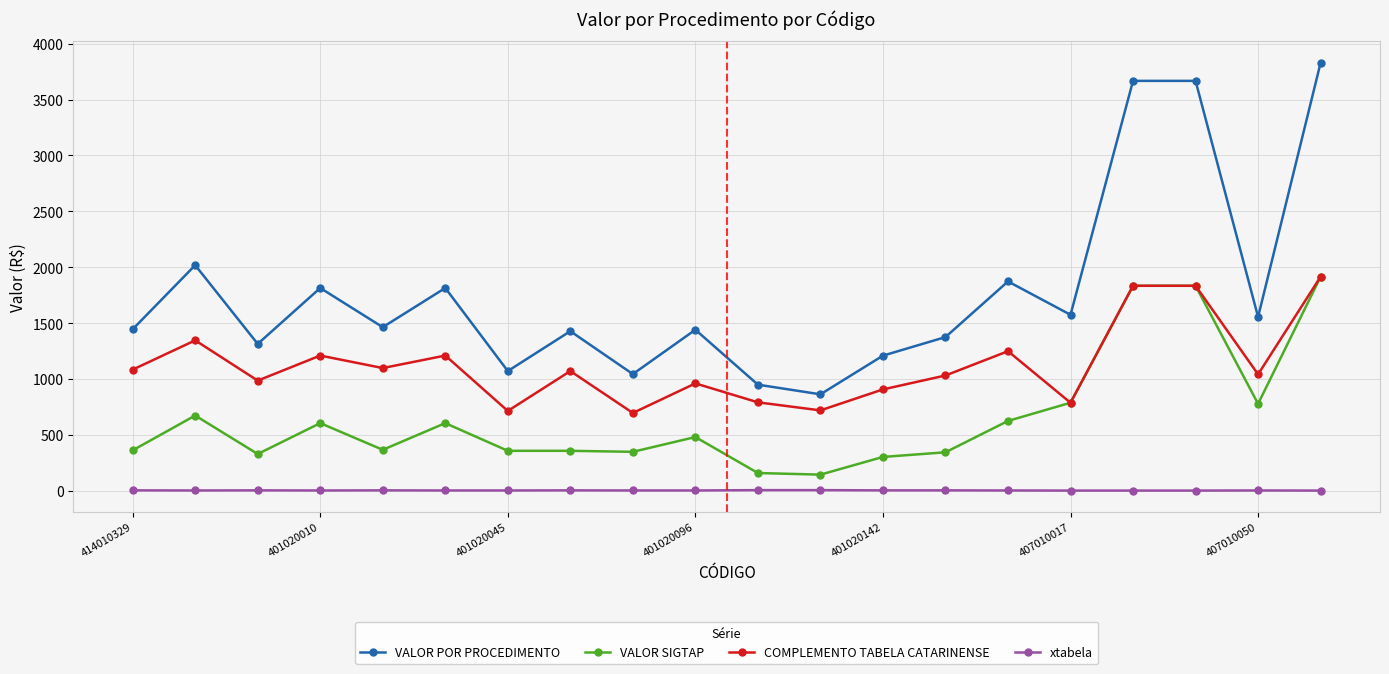

True or false: VALOR SIGTAP has more than 0 interior local peaks.

True